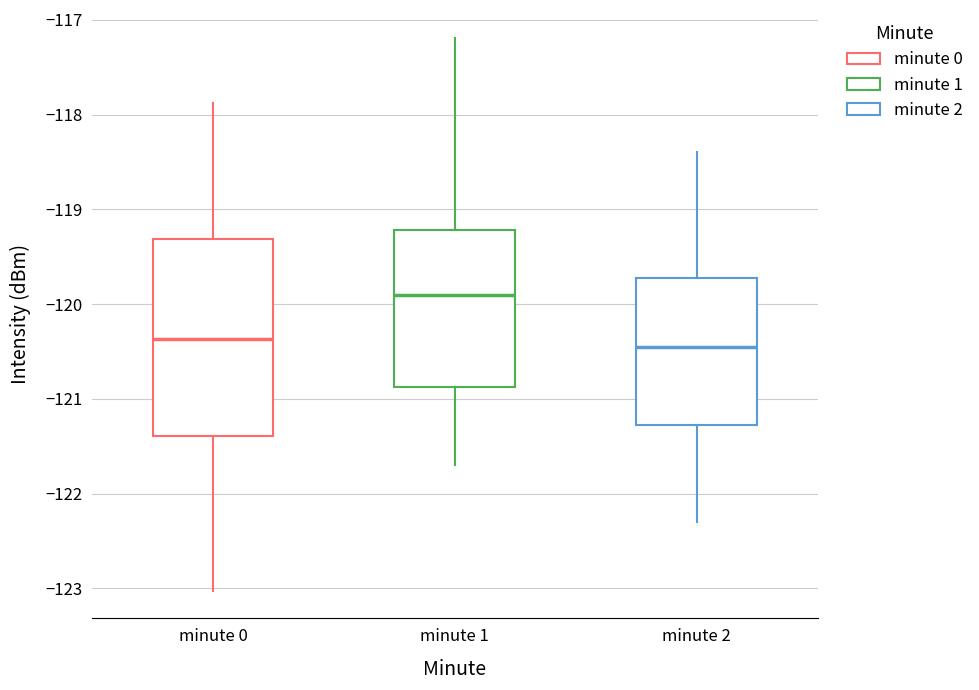

Reading left to right, transcribe this box plot: for each box, give where its median line is, the range the box spans, and where its two whiskers end, as read against the y-axis. The values are not printed on the chart, so give them approximately, as read against the axis.

minute 0: median -120.4, box -121.4 to -119.3, whiskers -123.0 to -117.9
minute 1: median -119.9, box -120.9 to -119.2, whiskers -121.7 to -117.2
minute 2: median -120.4, box -121.3 to -119.7, whiskers -122.3 to -118.4